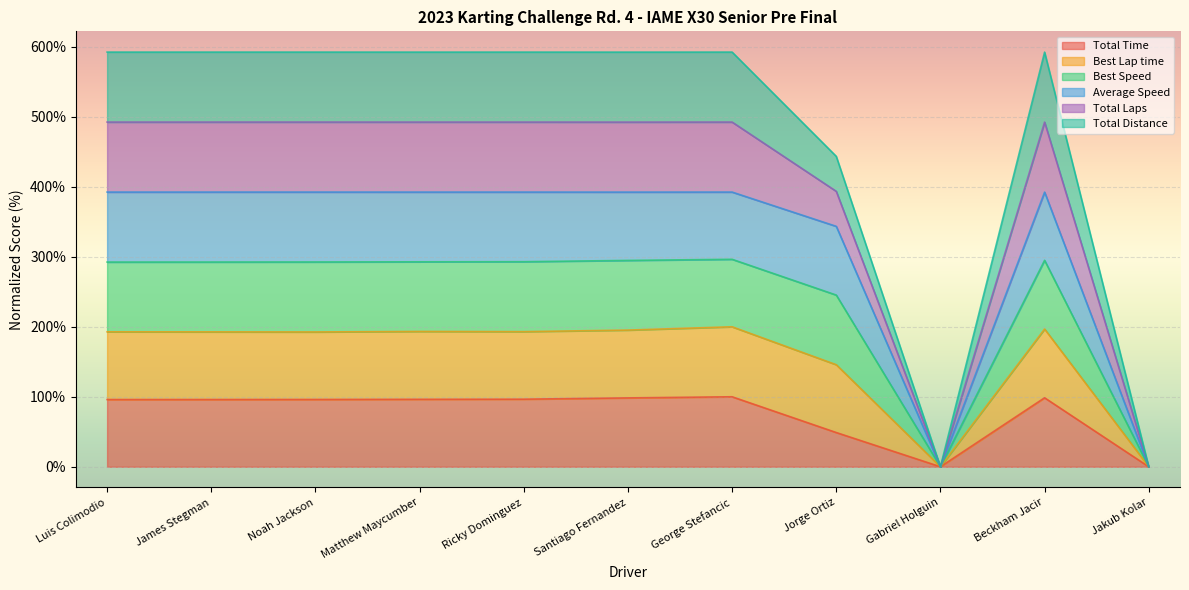

What is the label of the 9th point from the left?

Gabriel Holguin